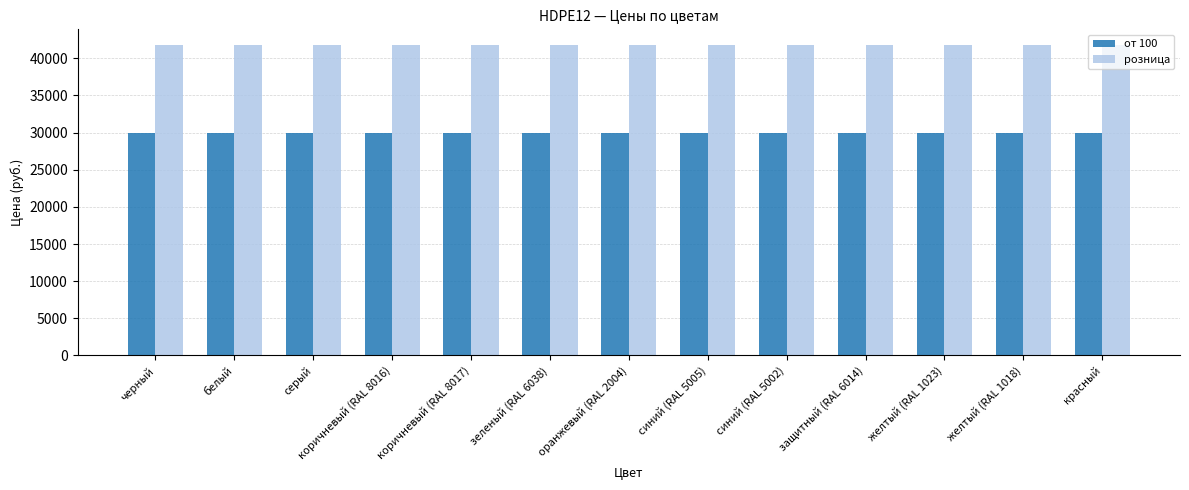

Is it true that от 100 equals 46745 at желтый (RAL 1023)?

False